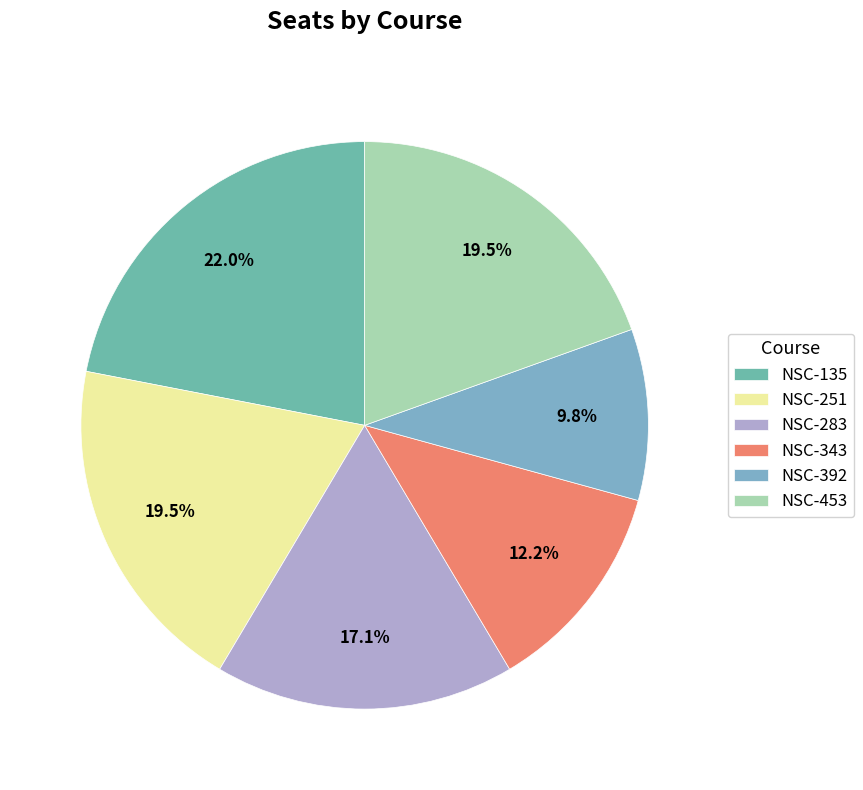

True or false: NSC-251 accounts for 20% of the total.

True